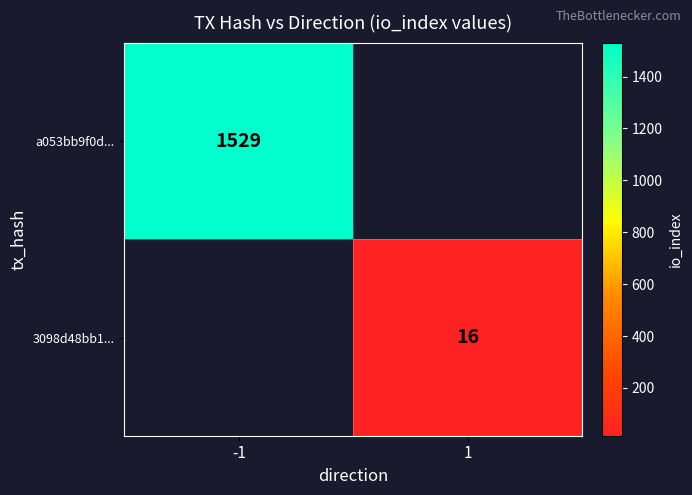

How many categories are shown in the chart?

2